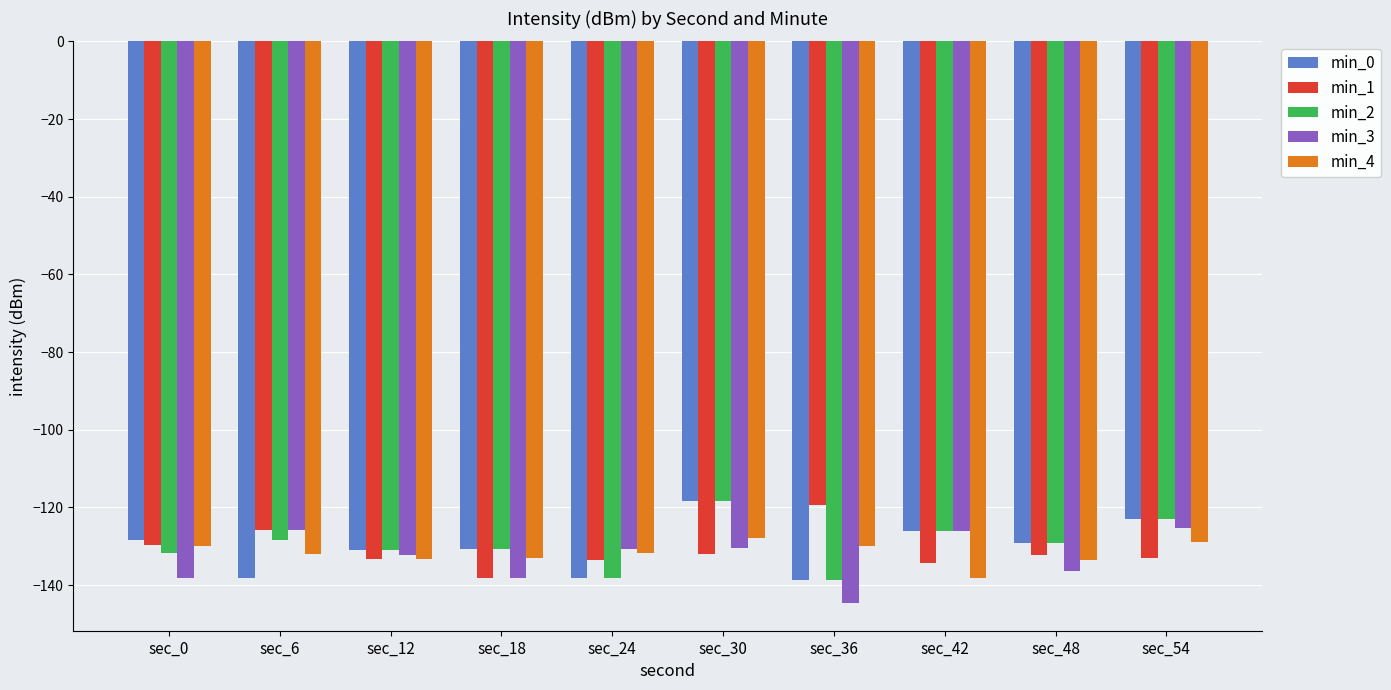

What is the total value across all series at sec_30?

-627.4